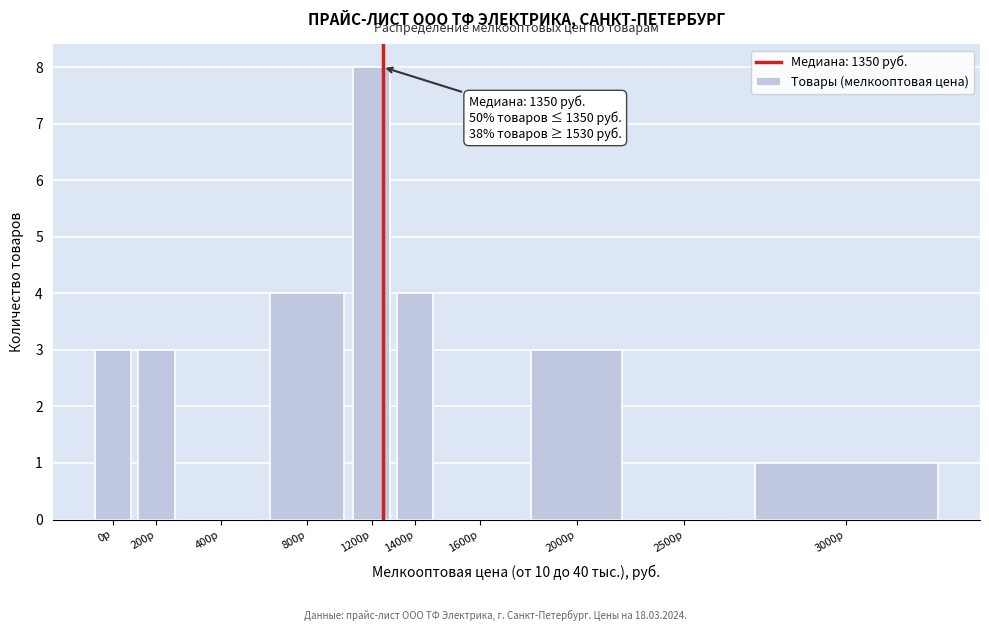

Reading left to right, what are all the values shown in this chart?

0р=3	200р=3	400р=0	800р=4	1200р=8	1400р=4	1600р=0	2000р=3	2500р=0	3000р=1